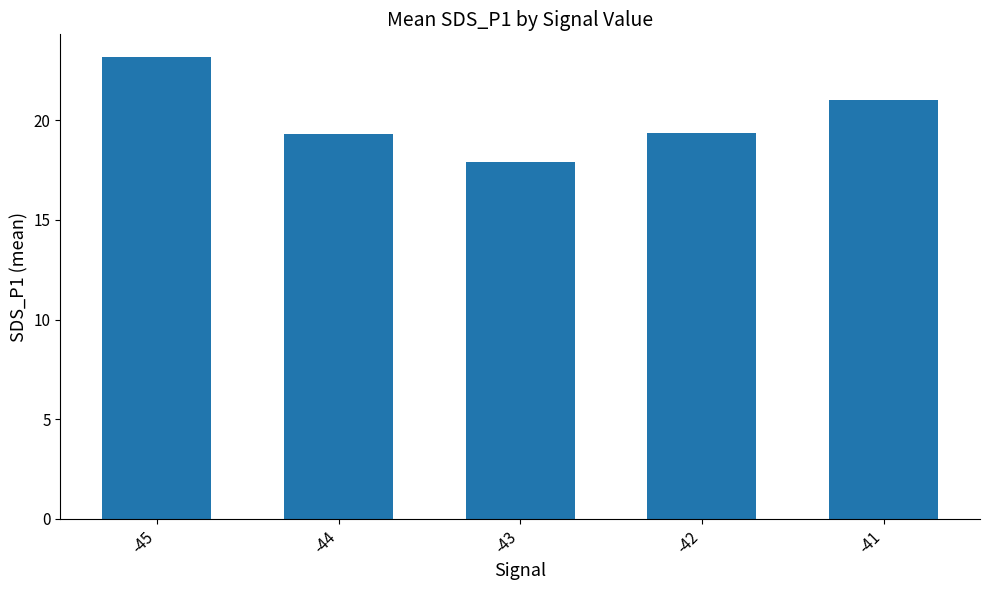

Between -44 and -41, which is larger?

-41